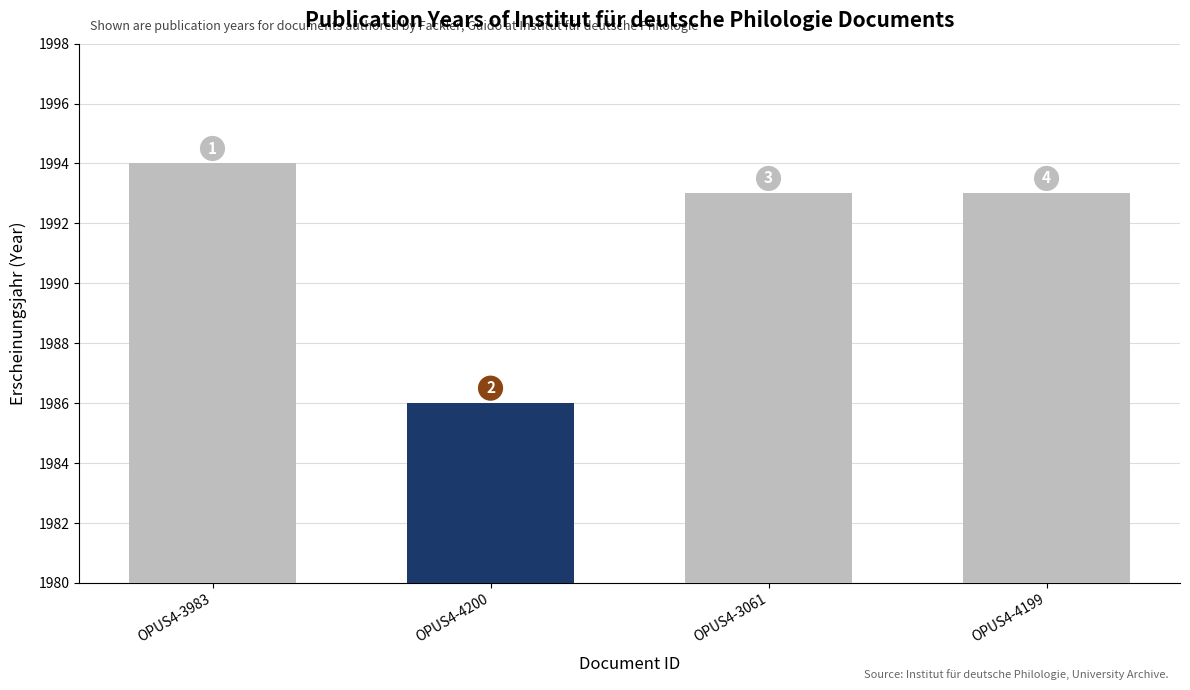

How many values are between 1993 and 1994?

3